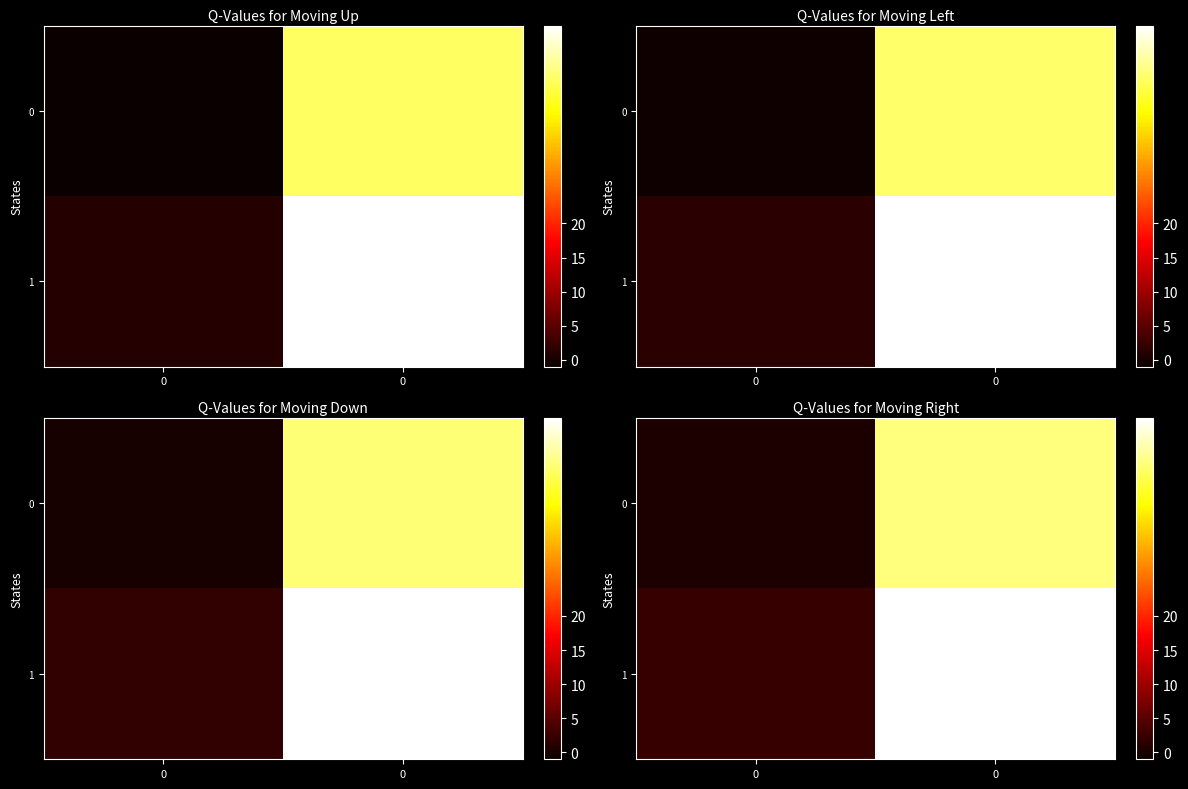

What is the average value of the 1 series?

26.5